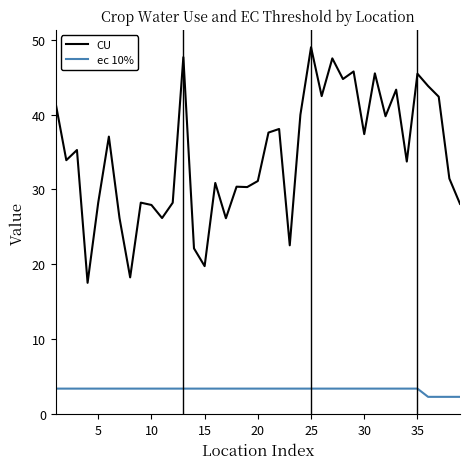

Rank the series by their average value, from lowest to highest.

ec 10%, CU